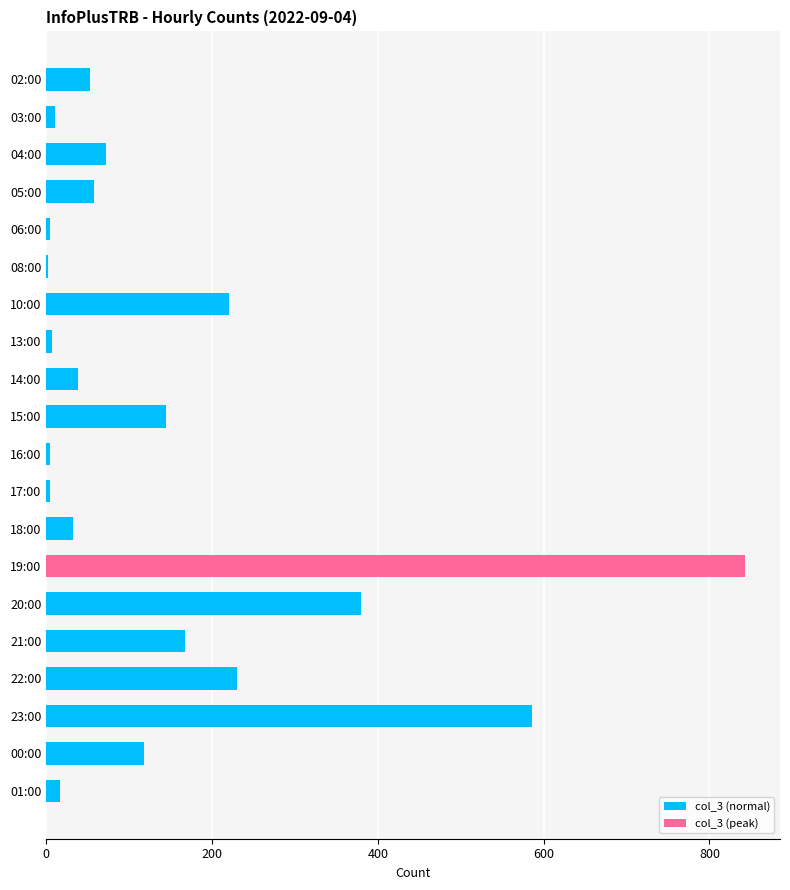

Which category has the highest value across all series?

19:00